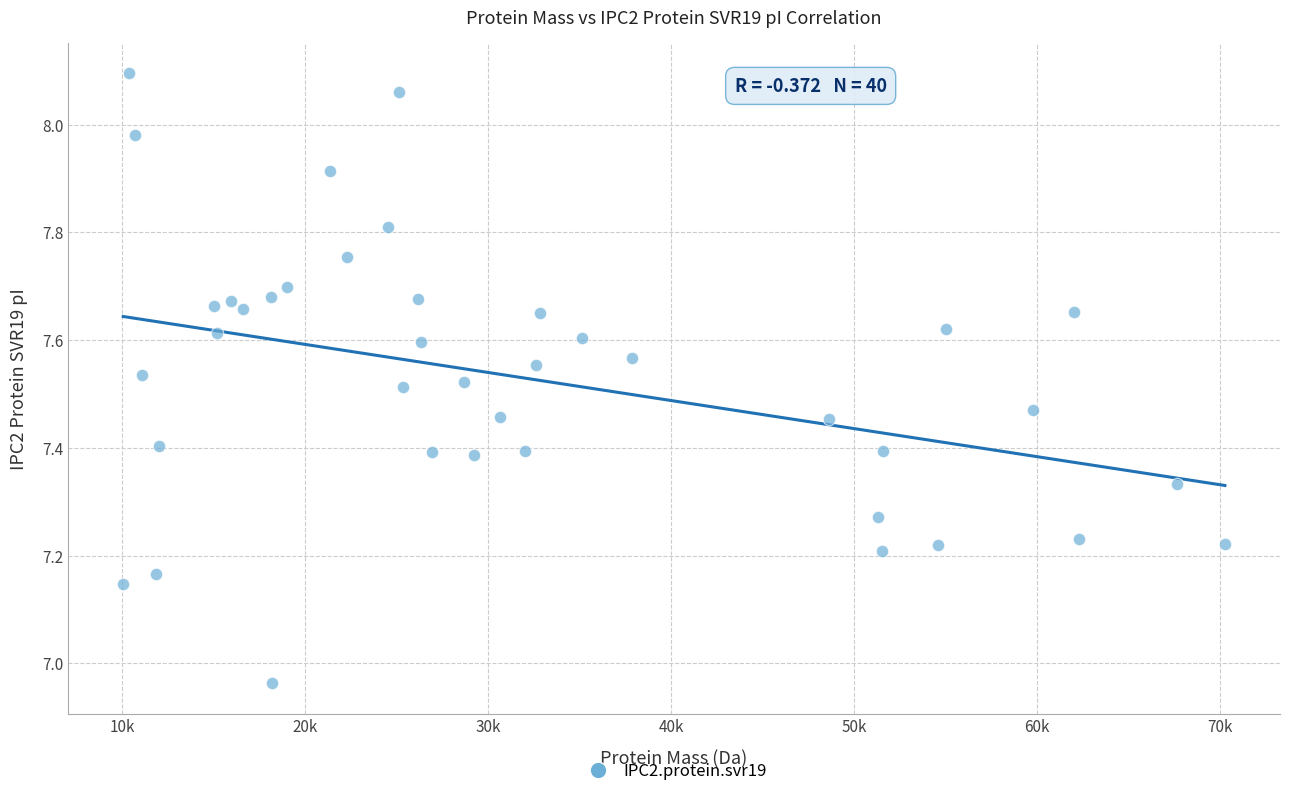

What is the range of X values (max minus min)?

60245.1